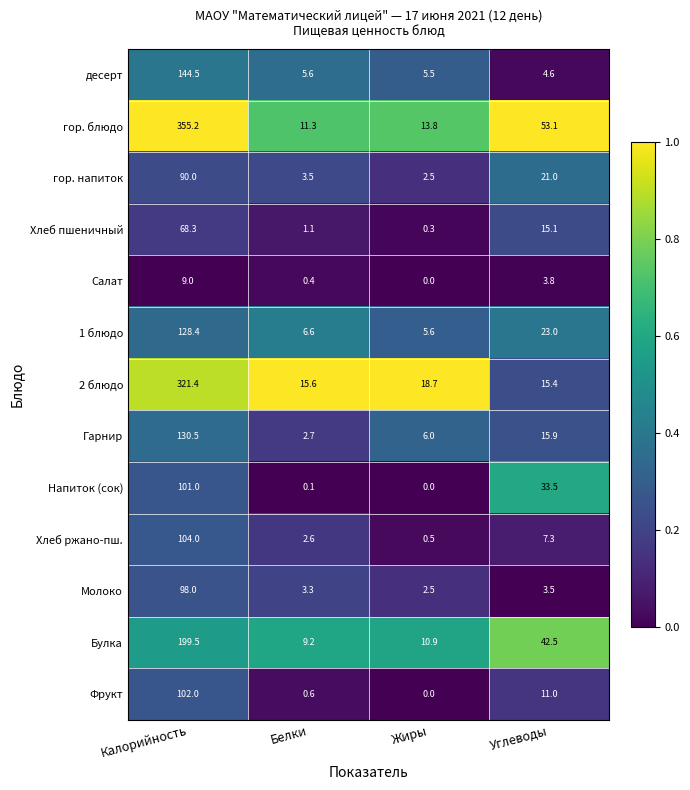

At which category is the sum across all series the highest?

Калорийность